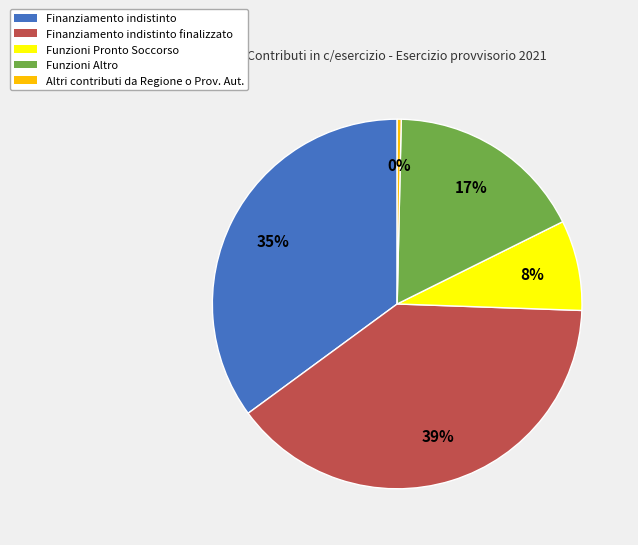

Does Altri contributi da Regione o Prov. Aut. account for over 50% of the chart?

No